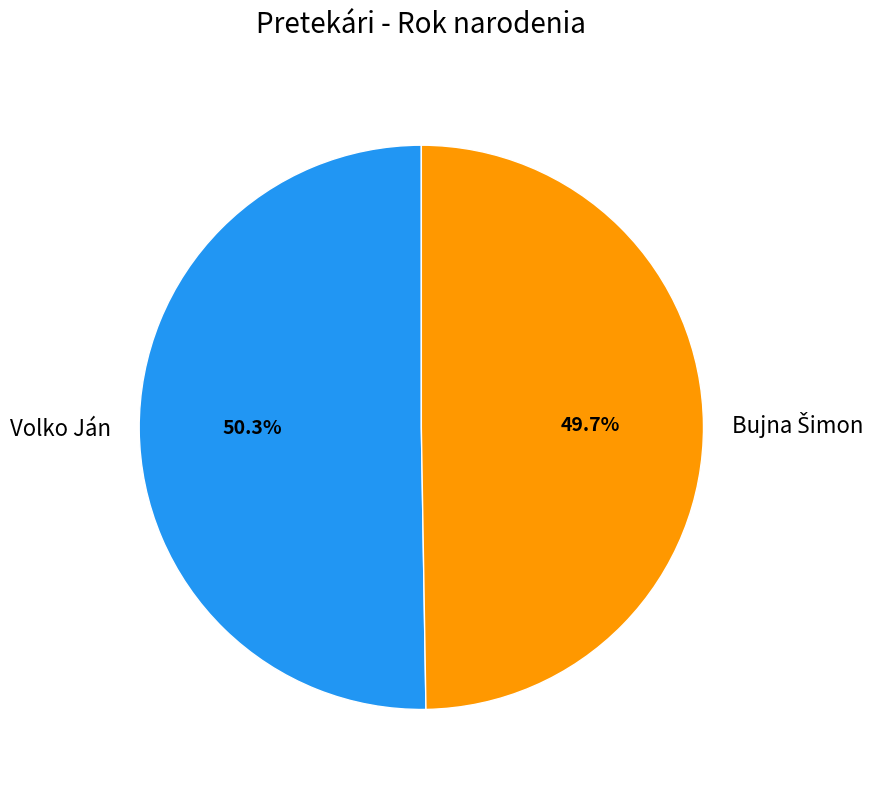

What portion of the pie excludes Volko Ján?

49.7%